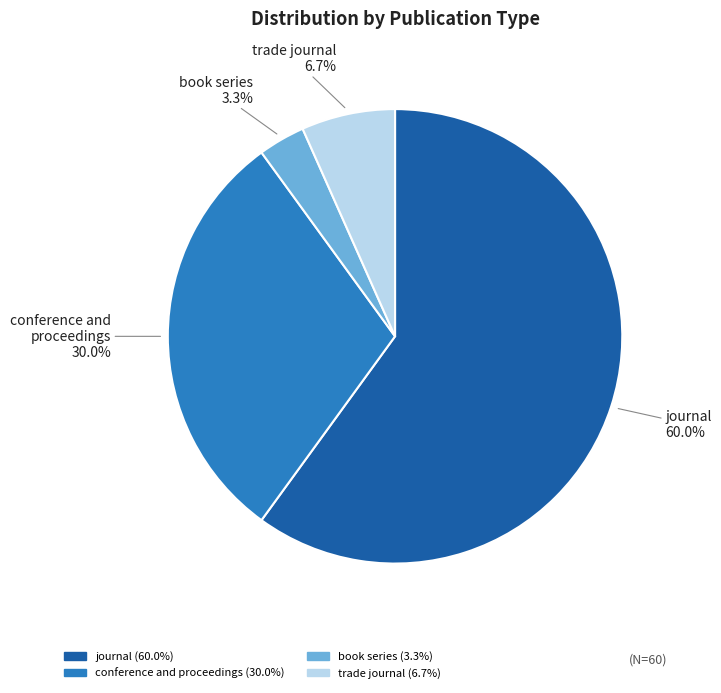

Between journal and conference and proceedings, which is larger?

journal